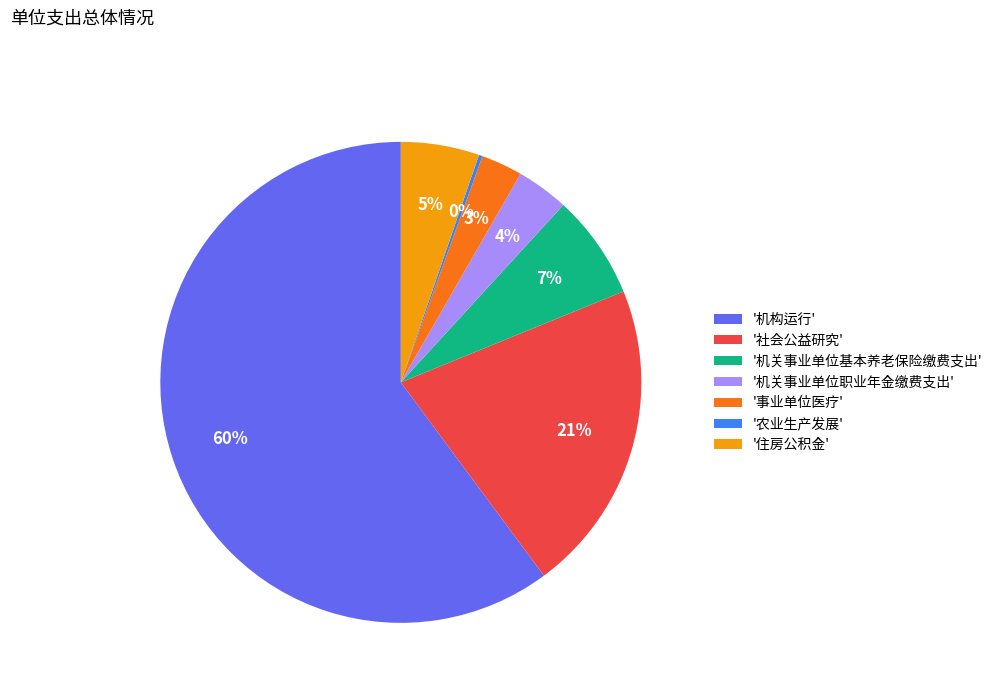

To the nearest percent, what is the combined percentage of '社会公益研究' and '住房公积金'?

26%